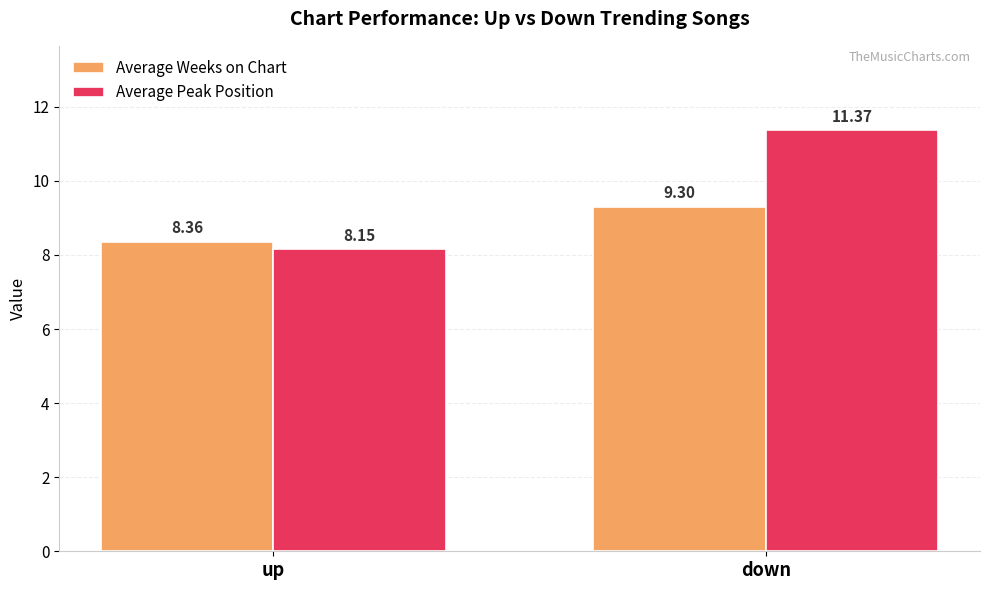

What position from the left is up?

1